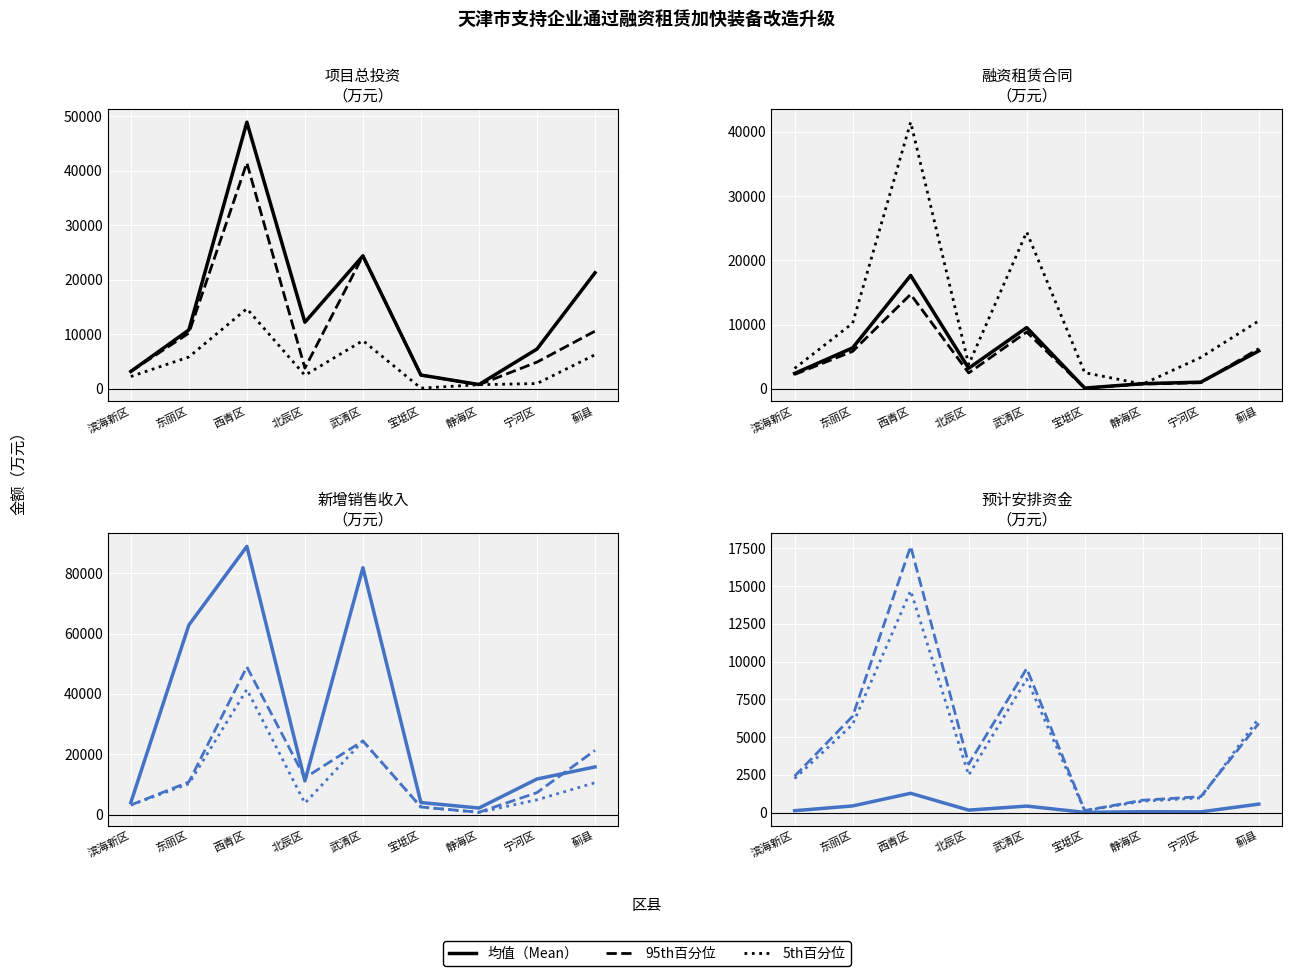

At which label does 95th百分位 first exceed 3206?

东丽区